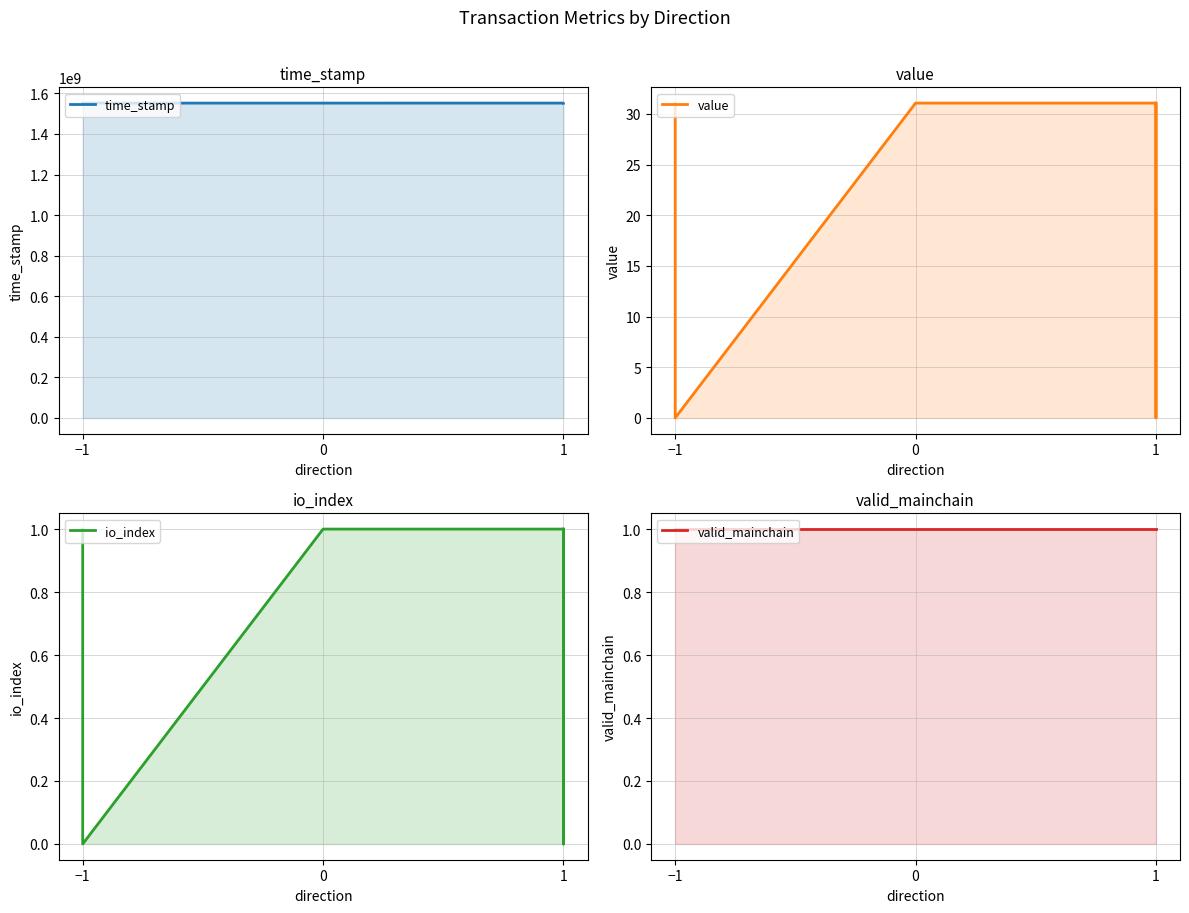

How many data points does each series have?

6